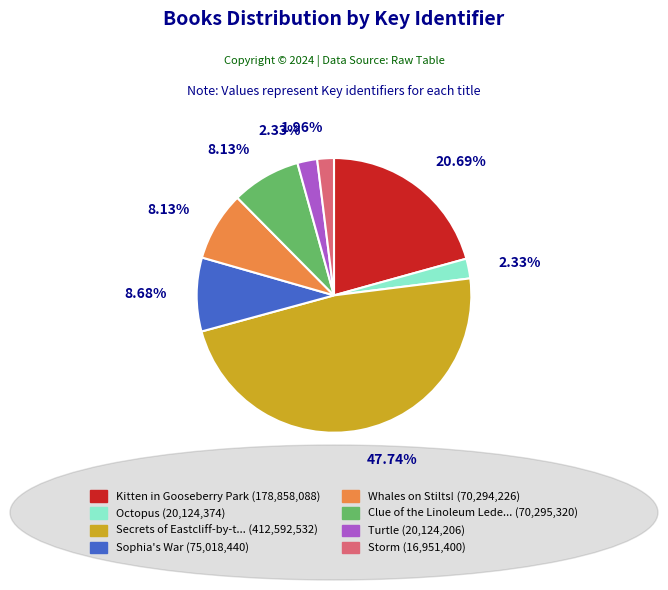

Is there a majority slice in this chart?

No